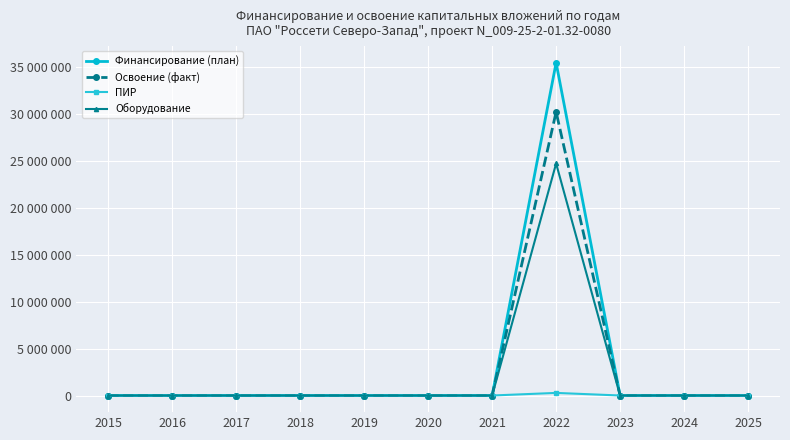

What are all the series names shown in the legend?

Финансирование (план), Освоение (факт), ПИР, Оборудование